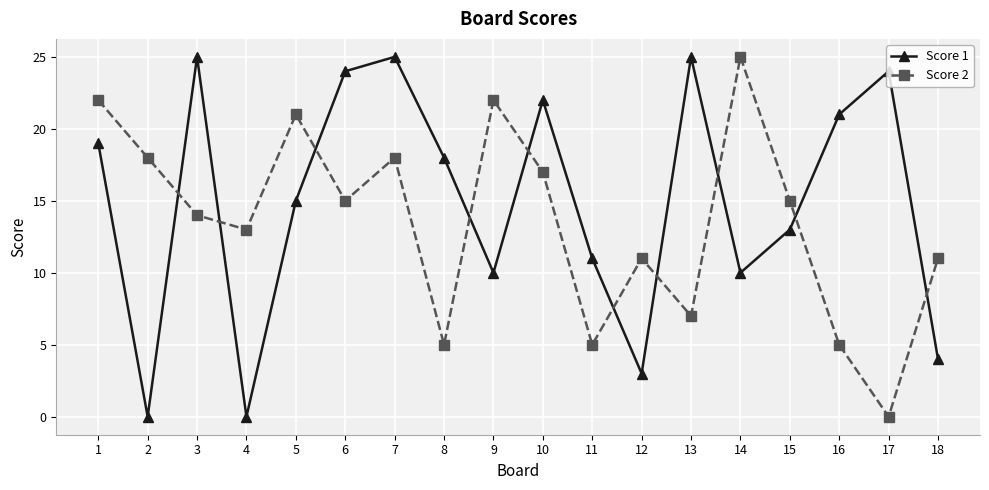

What is the approximate value of Score 2 at 9?

22